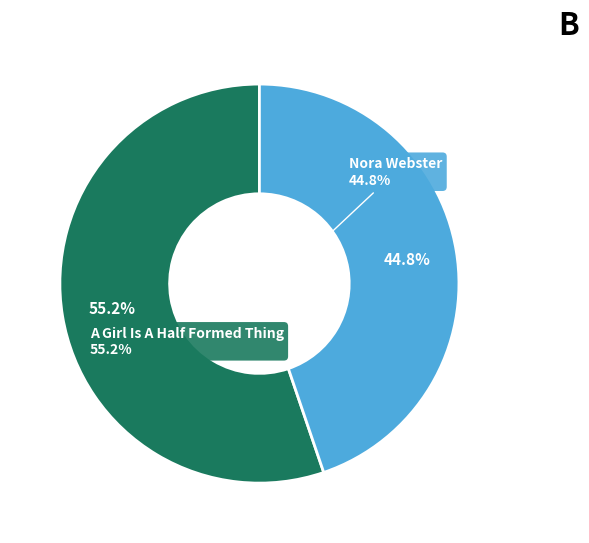

How many segments does this pie chart have?

2